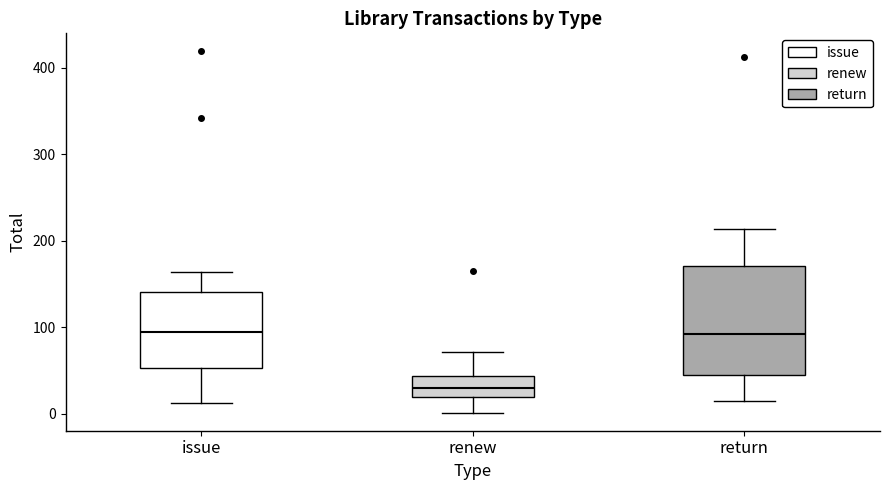

Which box is the tallest, from its lower edge to its upper edge?

return